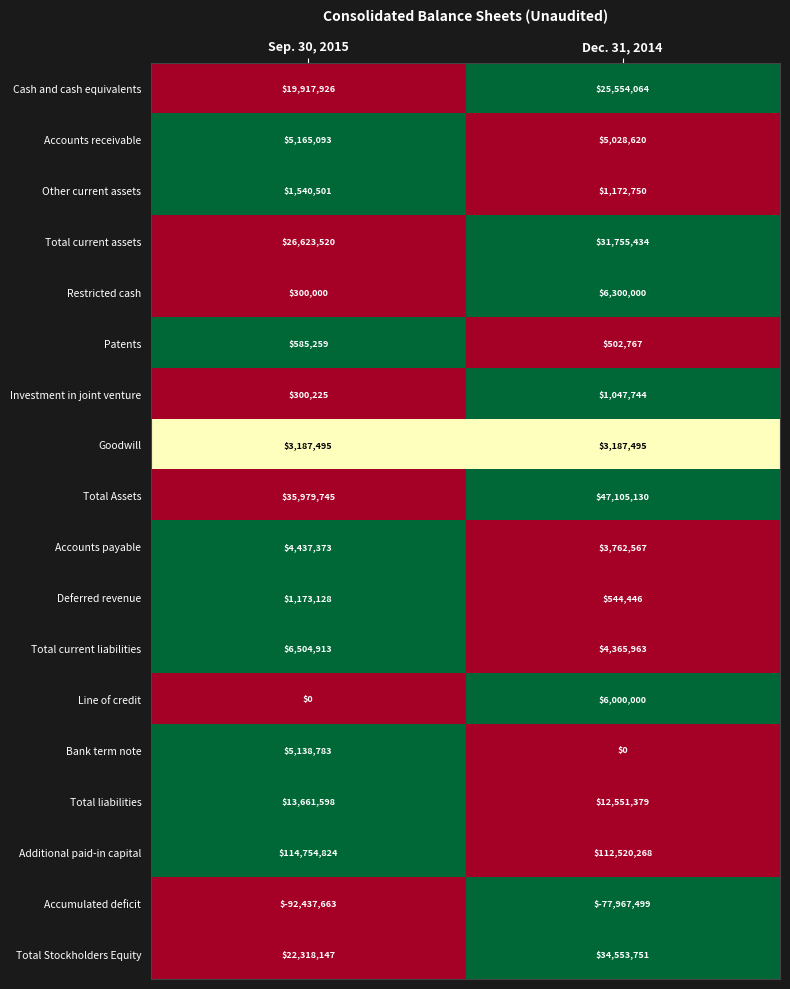

List the series in order of their peak value, lowest first.

Accumulated deficit, Patents, Investment in joint venture, Deferred revenue, Other current assets, Goodwill, Accounts payable, Bank term note, Accounts receivable, Line of credit, Restricted cash, Total current liabilities, Total liabilities, Cash and cash equivalents, Total current assets, Total Stockholders Equity, Total Assets, Additional paid-in capital